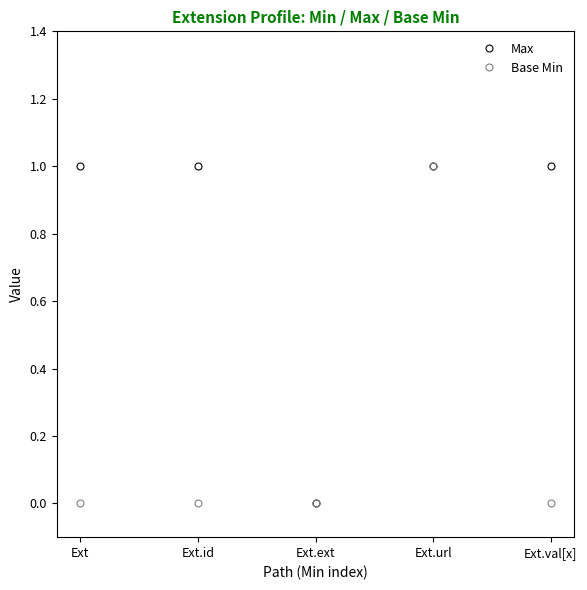

Rank the series by their average value, from highest to lowest.

Max, Base Min